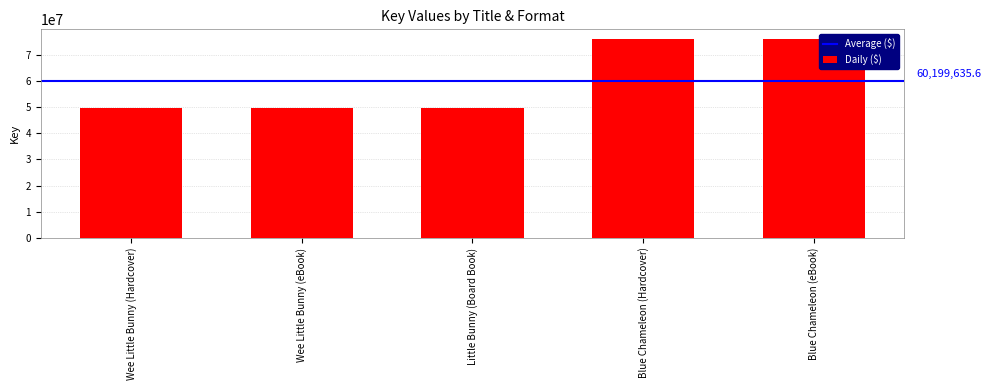

What is the change in value from Little Bunny (Board Book) to Blue Chameleon (eBook)?

+26319984